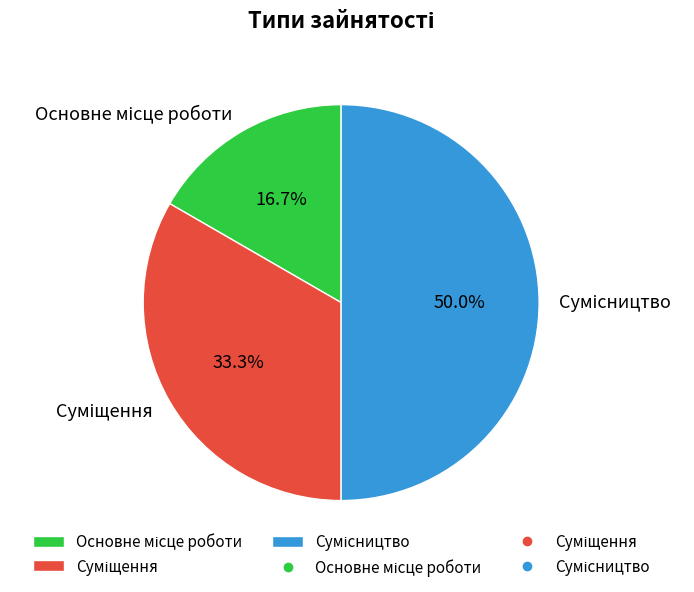

Is Сумісництво the majority of the pie?

No